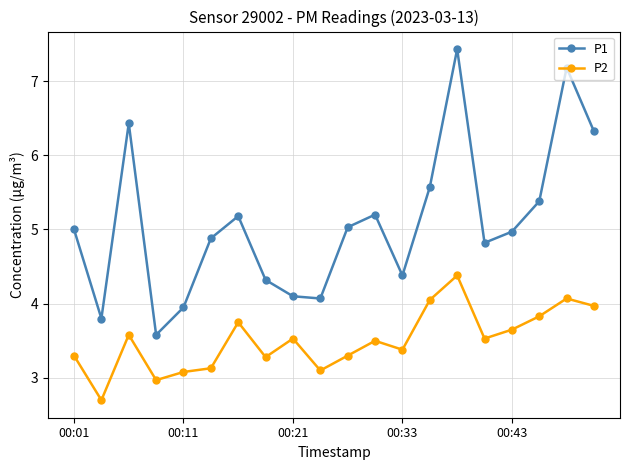

What are all the series names shown in the legend?

P1, P2